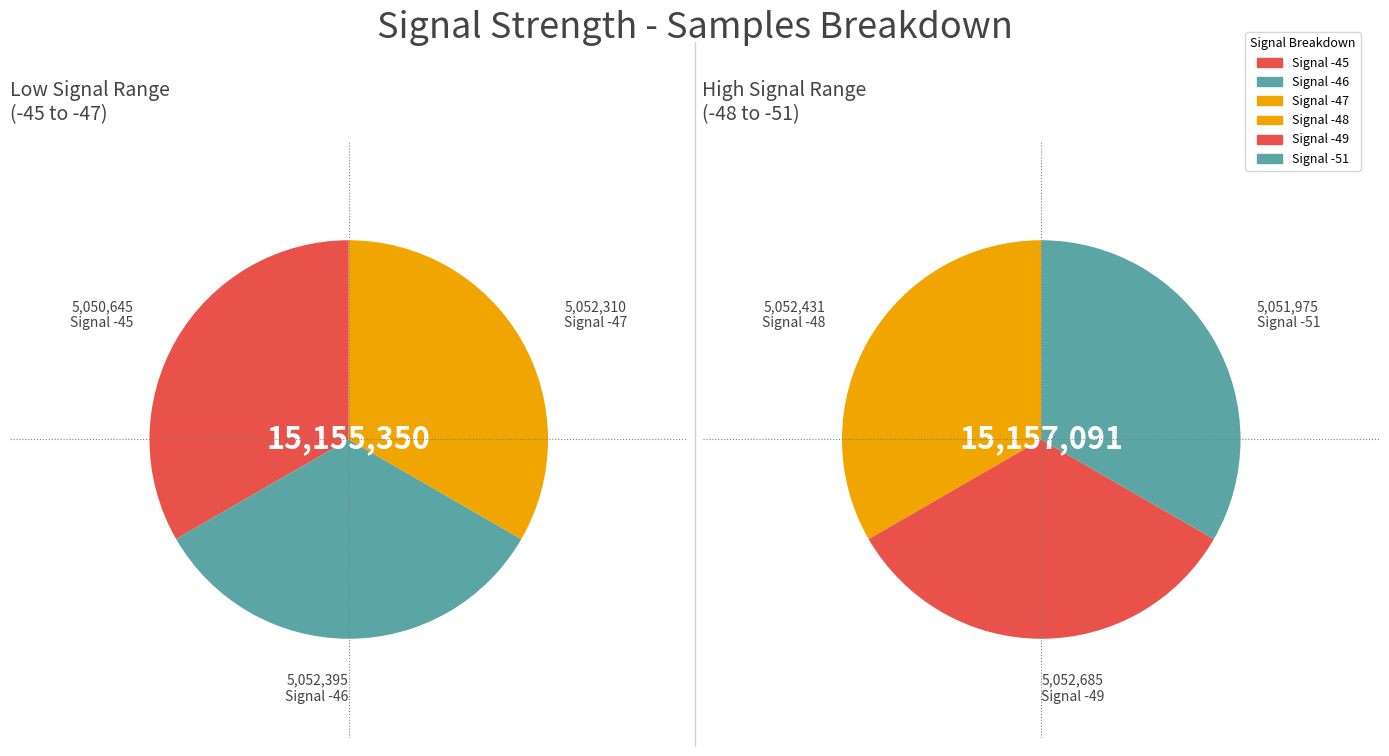

Do Signal -49 and Signal -47 together represent more than half of the pie?

No